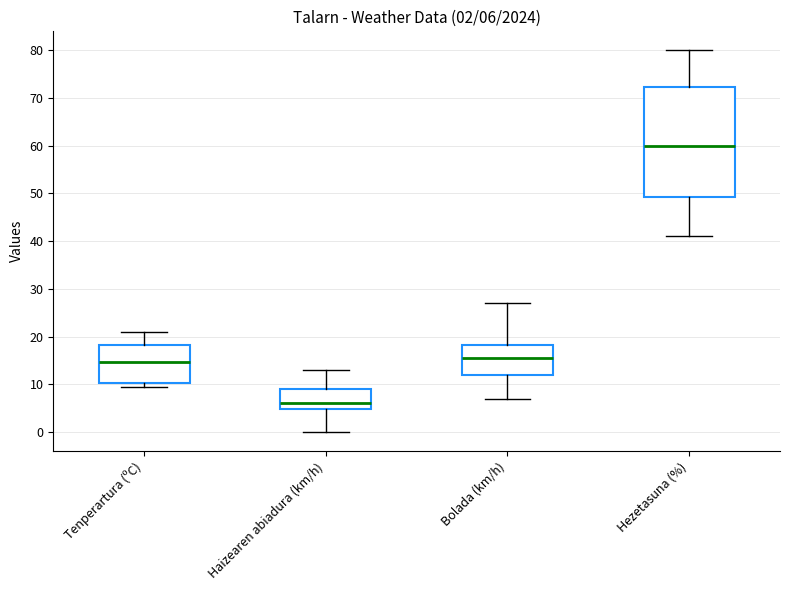

Which box is the tallest, from its lower edge to its upper edge?

Hezetasuna (%)